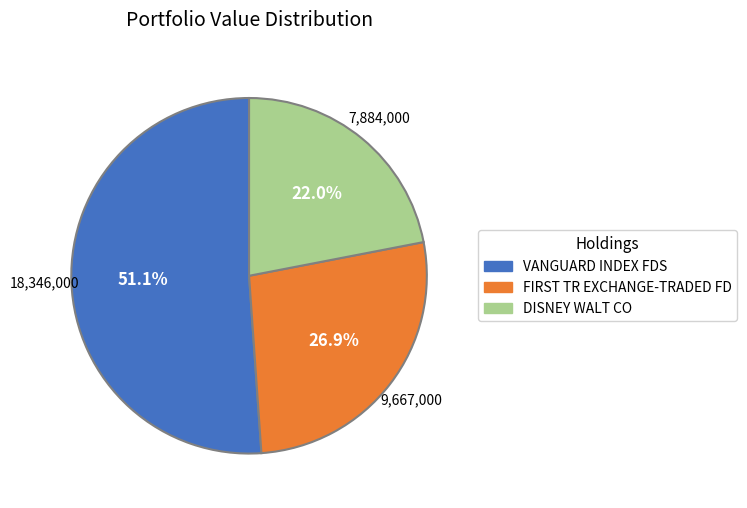

What is the ratio of the value at DISNEY WALT CO to the value at VANGUARD INDEX FDS?

0.4